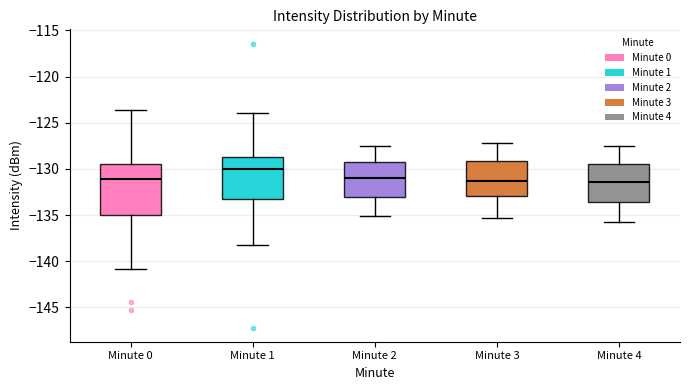

Comparing the boxes themselves (not the whiskers), which one is the tallest?

Minute 0